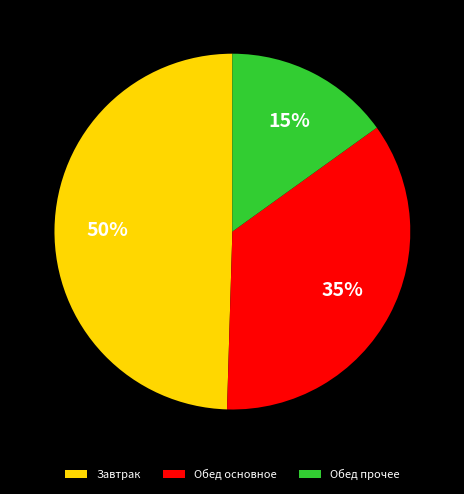

Which has a higher value, Обед основное or Обед прочее?

Обед основное